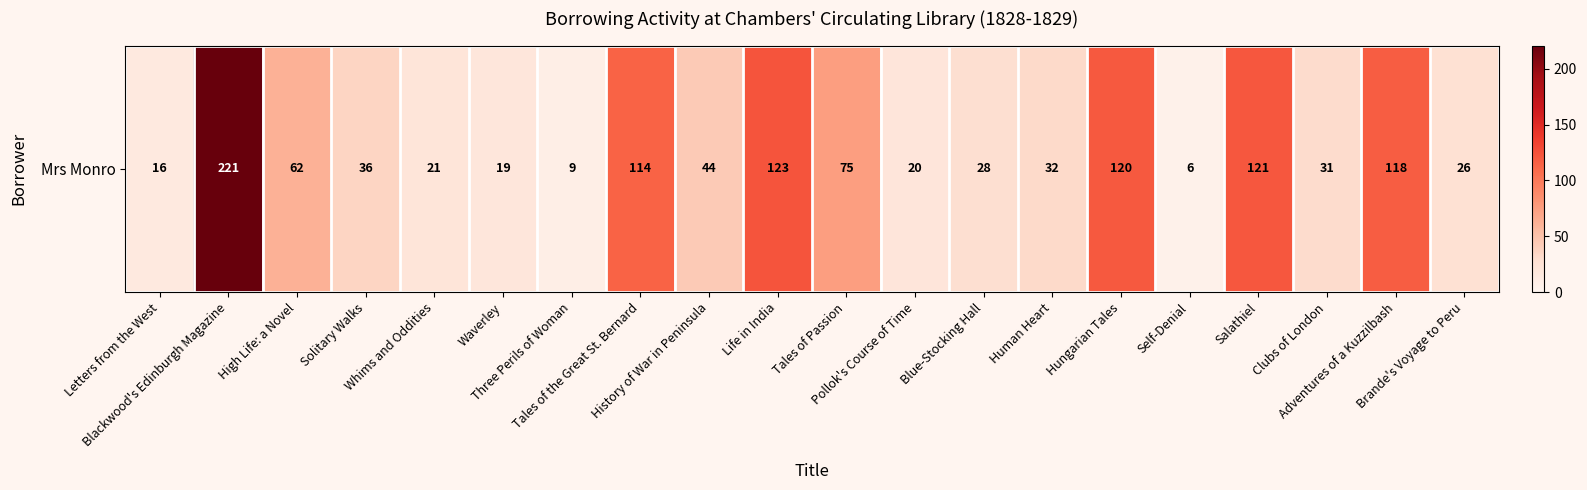

At which label does the data first exceed 36?

Blackwood's Edinburgh Magazine